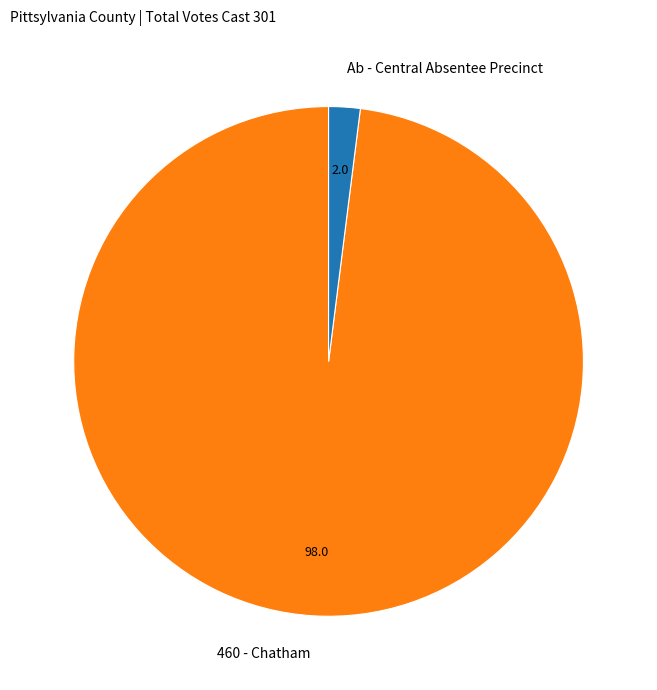

Does any single category account for the majority?

Yes